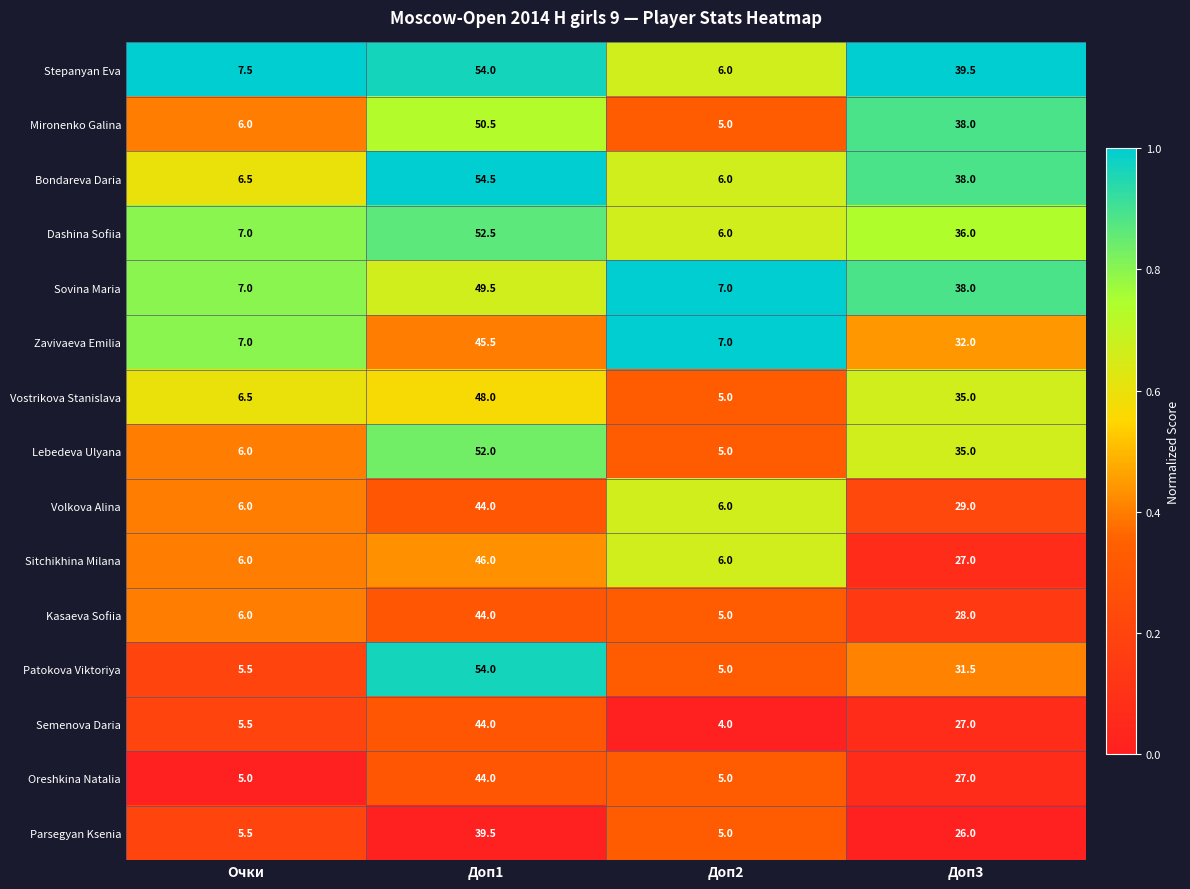

At which category is the sum across all series the highest?

Доп1